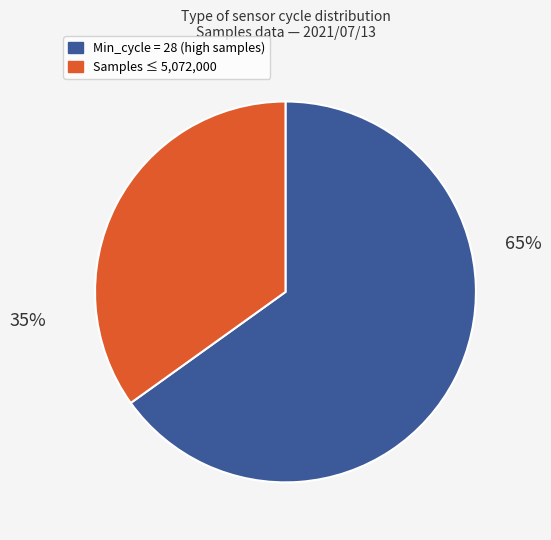

Does any single category account for the majority?

Yes